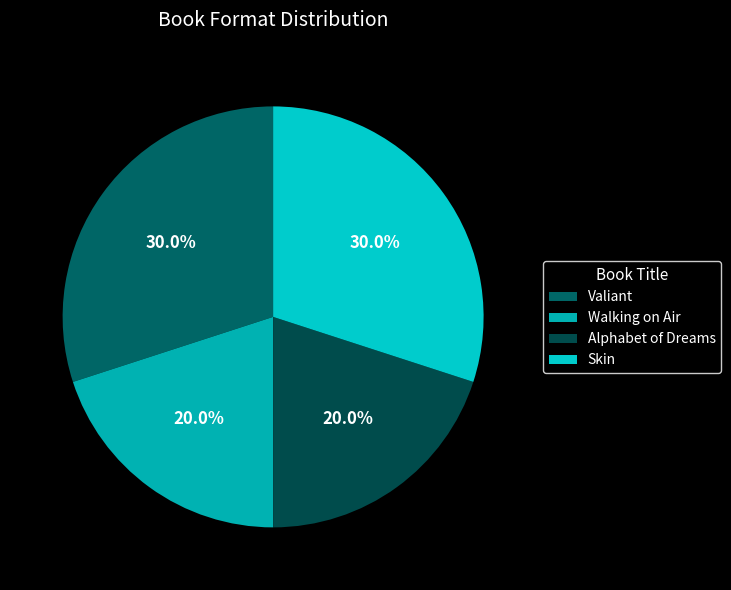

To the nearest percent, what portion does Walking on Air represent?

20%